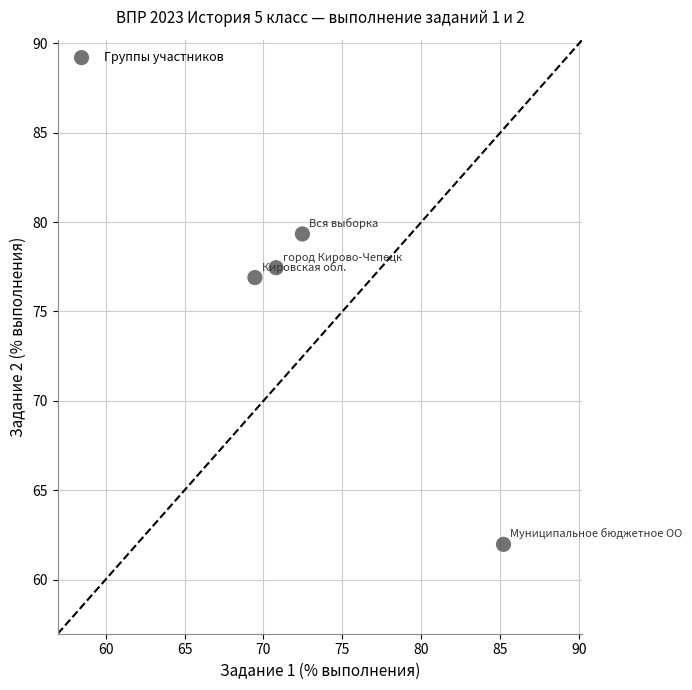

What is the average X value?

74.5